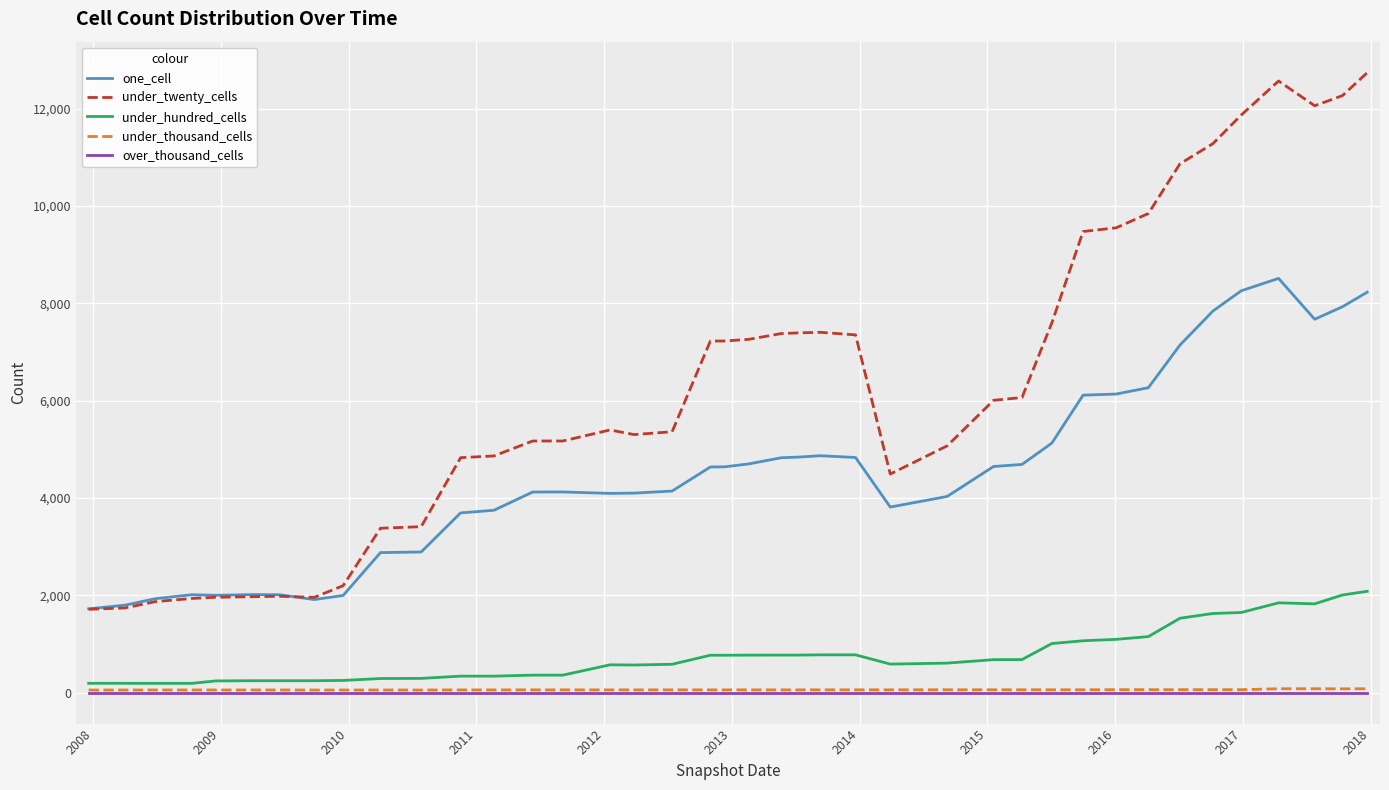

What is the highest value of the under_twenty_cells series?

12741